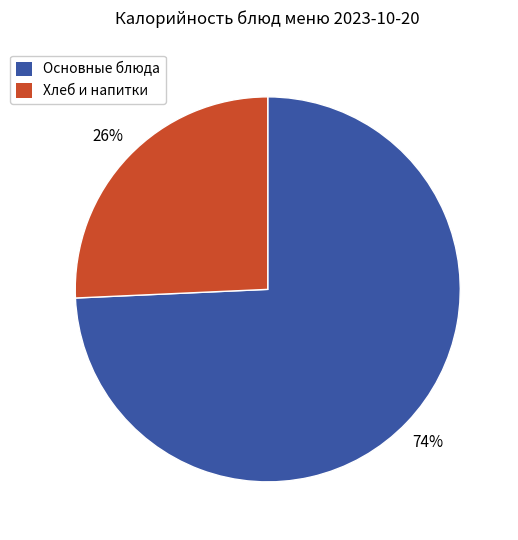

Rank the categories by value from highest to lowest.

Основные блюда, Хлеб и напитки